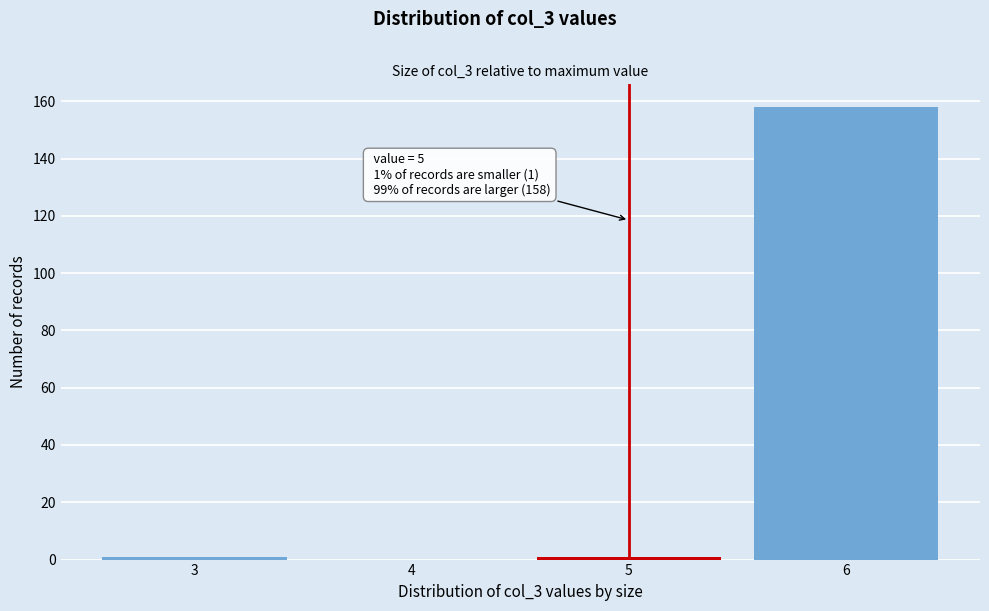

Over which range of the x-axis is the bar tallest?

5.5 to 6.5